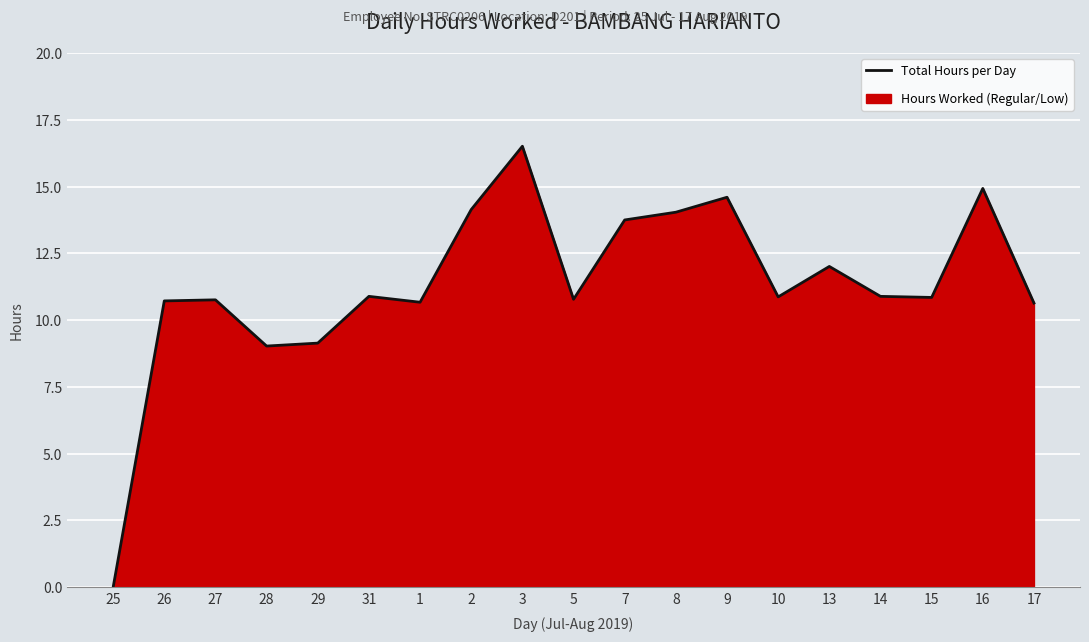

What value does the data have at 14?

10.9